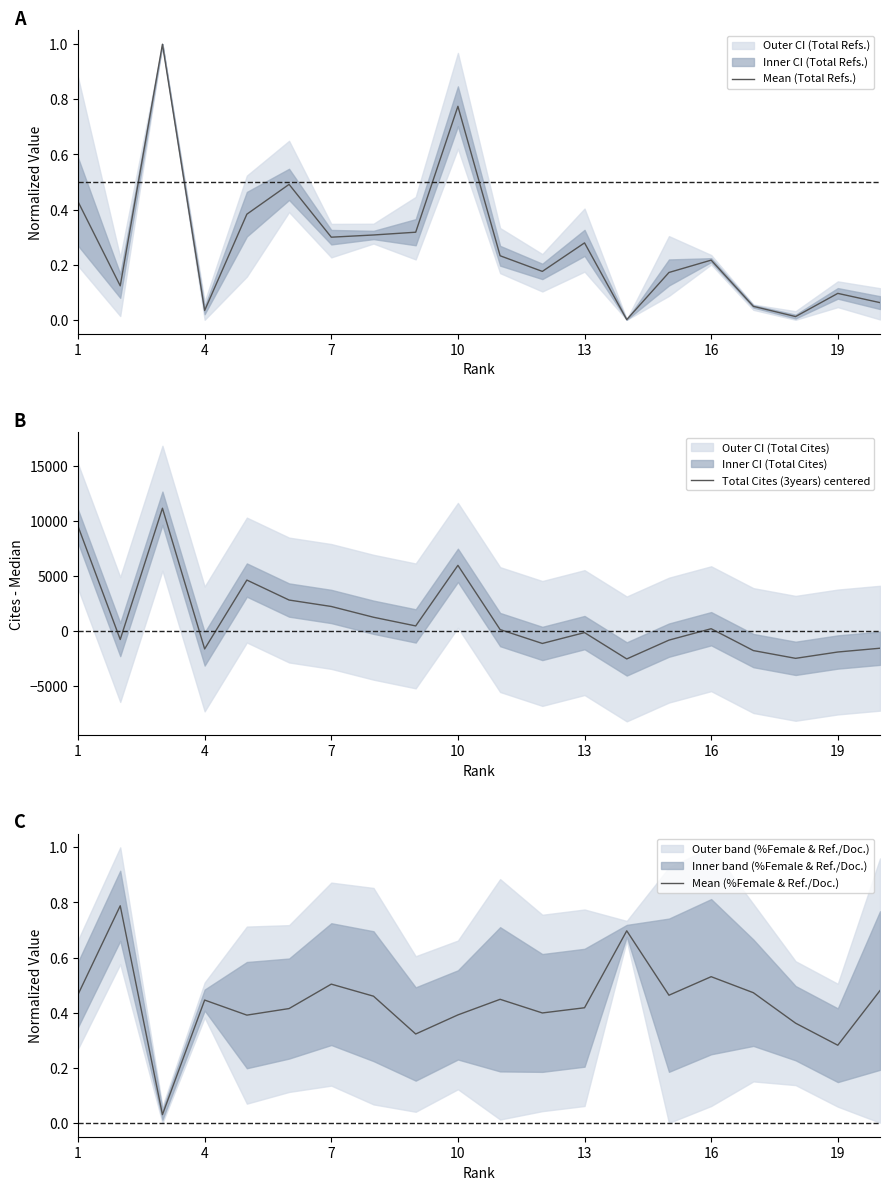

True or false: Mean (%Female & Ref./Doc.) has a value of 0.5 at 19.

False